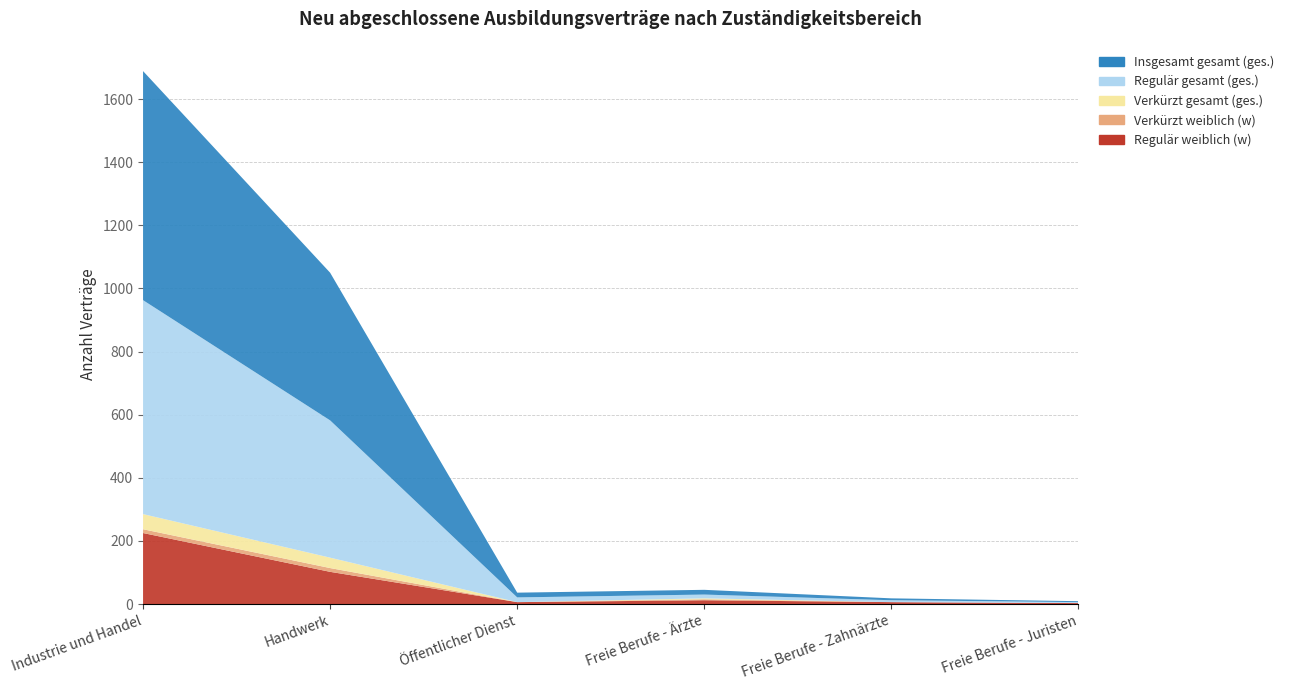

Reading left to right, extract all data points from this chart.

Regulär gesamt (ges.): Industrie und Handel=678	Handwerk=435	Öffentlicher Dienst=15	Freie Berufe - Ärzte=12	Freie Berufe - Zahnärzte=6	Freie Berufe - Juristen=3
Regulär weiblich (w): Industrie und Handel=225	Handwerk=102	Öffentlicher Dienst=6	Freie Berufe - Ärzte=12	Freie Berufe - Zahnärzte=6	Freie Berufe - Juristen=3
Verkürzt weiblich (w): Industrie und Handel=12	Handwerk=12	Öffentlicher Dienst=0	Freie Berufe - Ärzte=3	Freie Berufe - Zahnärzte=0	Freie Berufe - Juristen=0
Verkürzt gesamt (ges.): Industrie und Handel=48	Handwerk=33	Öffentlicher Dienst=0	Freie Berufe - Ärzte=3	Freie Berufe - Zahnärzte=0	Freie Berufe - Juristen=0
Insgesamt gesamt (ges.): Industrie und Handel=726	Handwerk=468	Öffentlicher Dienst=15	Freie Berufe - Ärzte=15	Freie Berufe - Zahnärzte=6	Freie Berufe - Juristen=3